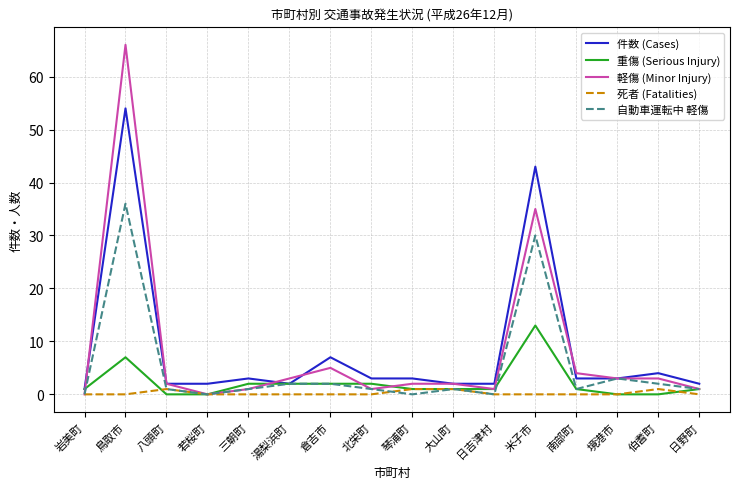

The value of 死者 (Fatalities) at 鳥取市 is 0. True or false?

True